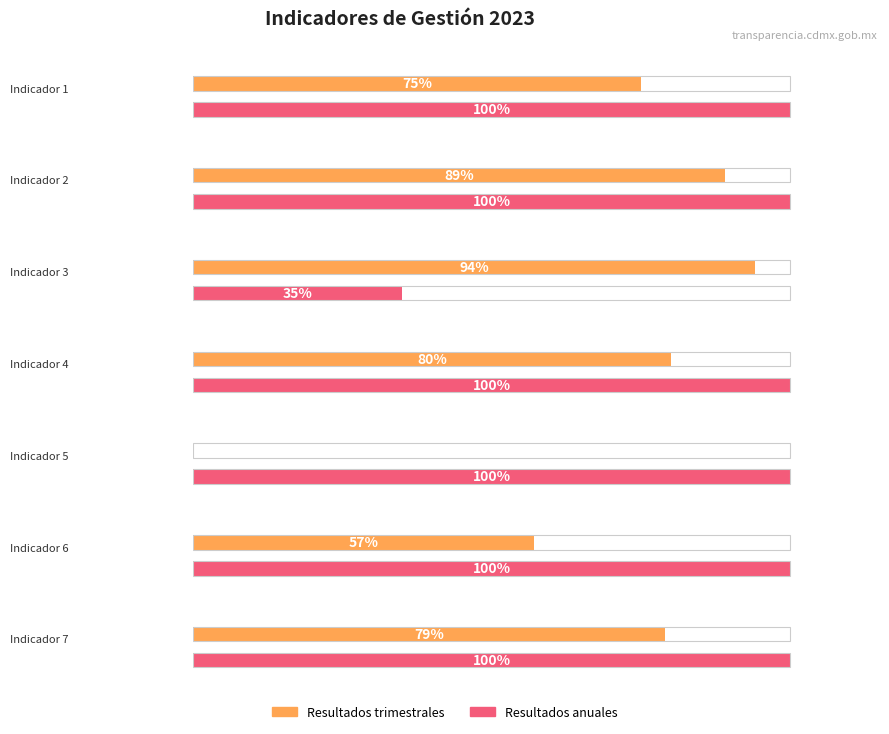

List the labels in order of Resultados anuales value, smallest first.

Indicador 3, Indicador 1, Indicador 2, Indicador 4, Indicador 5, Indicador 6, Indicador 7